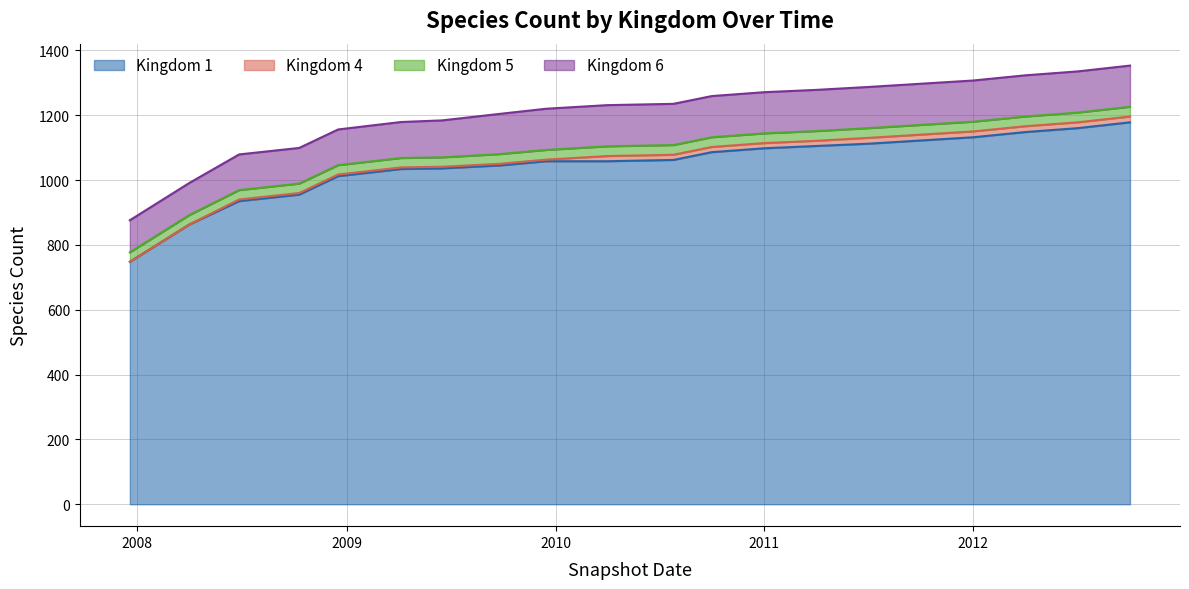

What is the total value across all series at 2008-04-01?

991